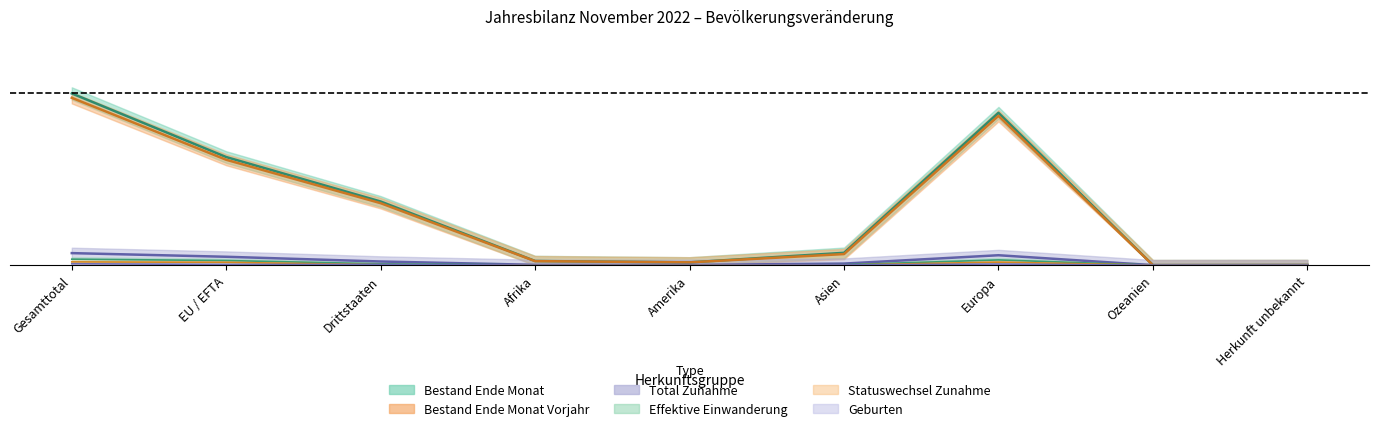

How many data points in Total Zunahme are above 0?

8